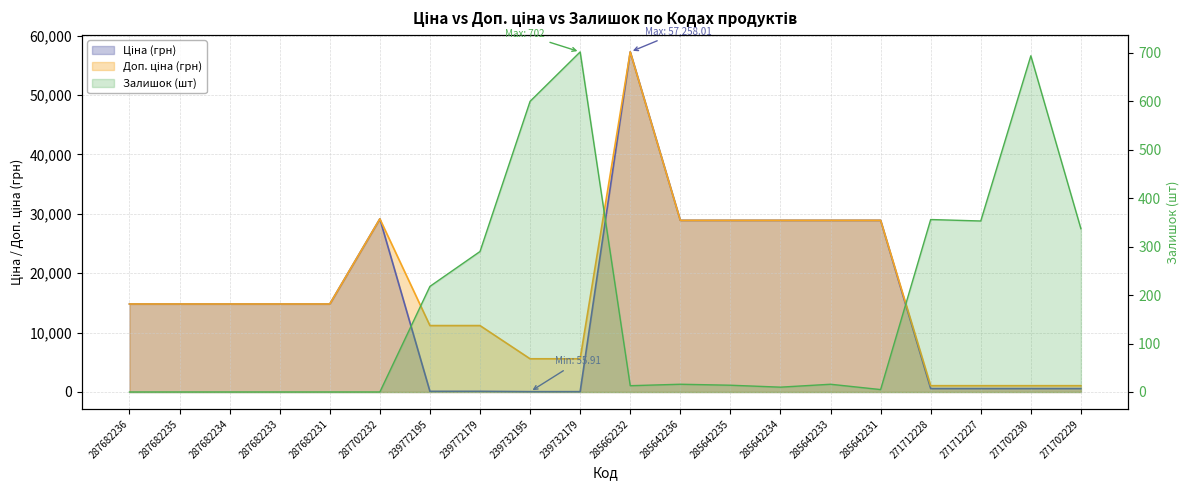

Is the value of Ціна at 287682236 greater than the value of Доп. ціна at 239772195?

Yes